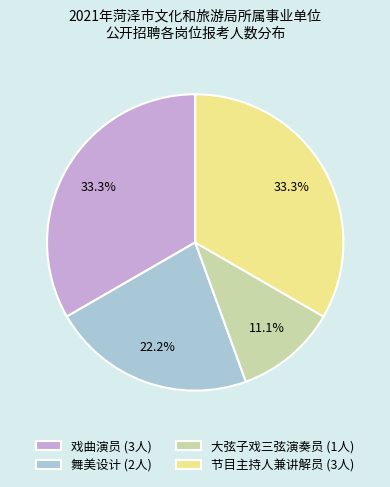

How many segments does this pie chart have?

4